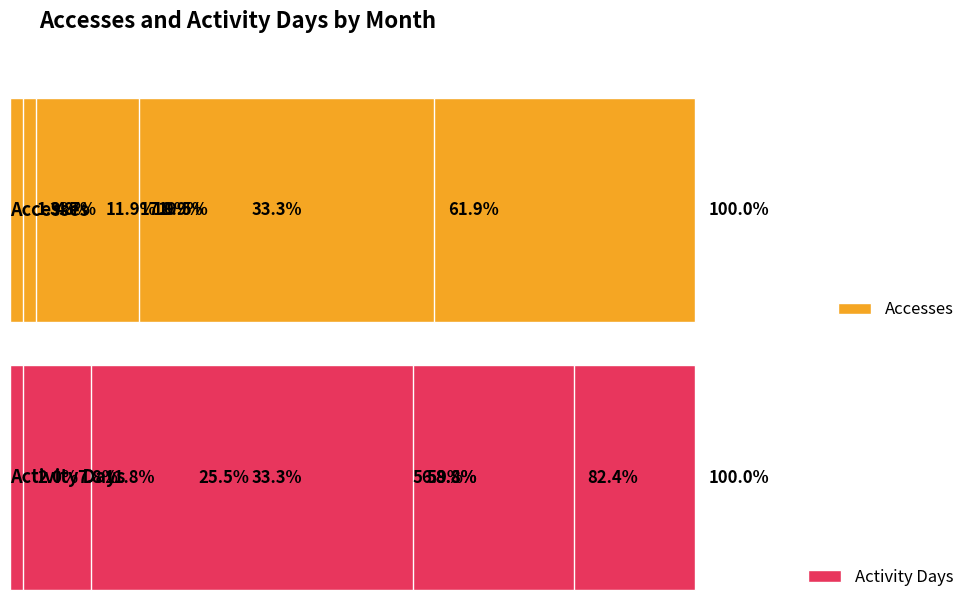

What is the value of the Activity Days bar at the 9th from the left?

6